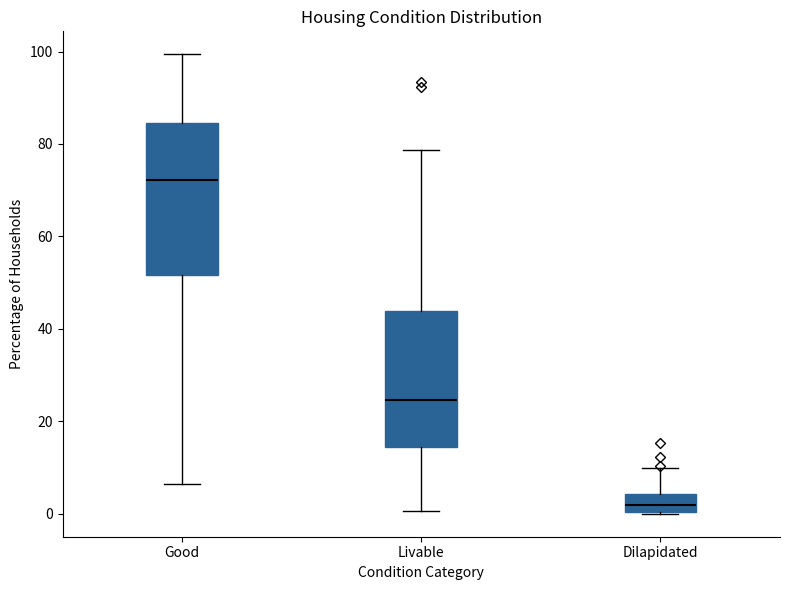

Which box's median line is the lowest?

Dilapidated